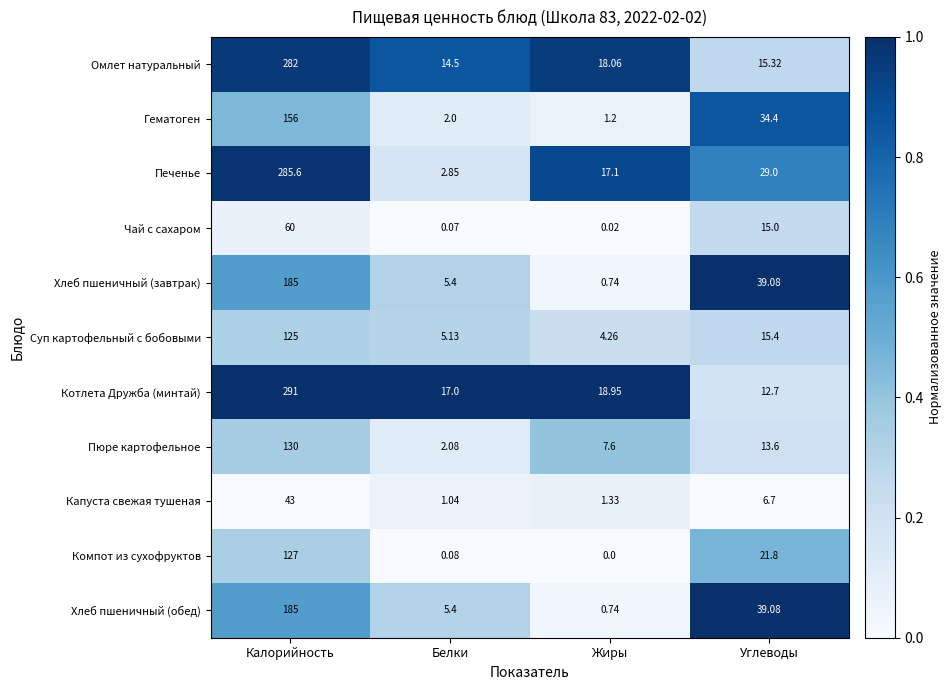

List the labels in order of Омлет натуральный value, smallest first.

Белки, Углеводы, Жиры, Калорийность